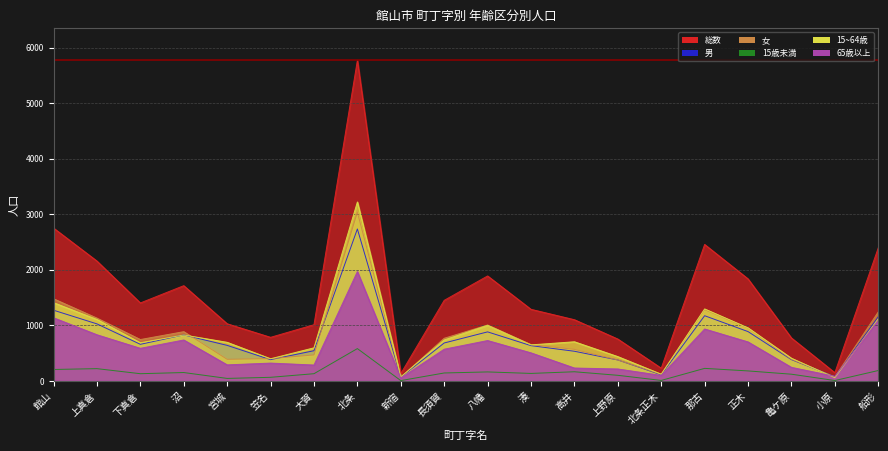

What are all the series names shown in the legend?

総数, 男, 女, 15歳未満, 15~64歳, 65歳以上